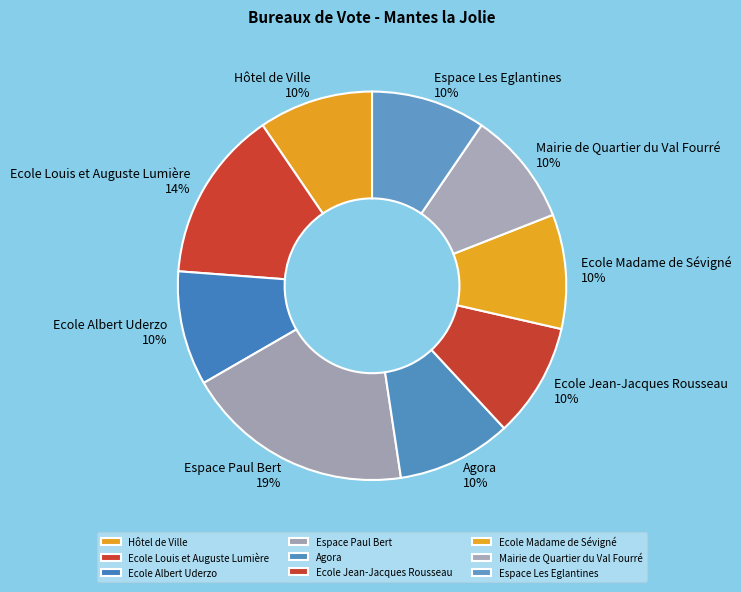

To the nearest percent, what percentage of the pie is Hôtel de Ville?

10%